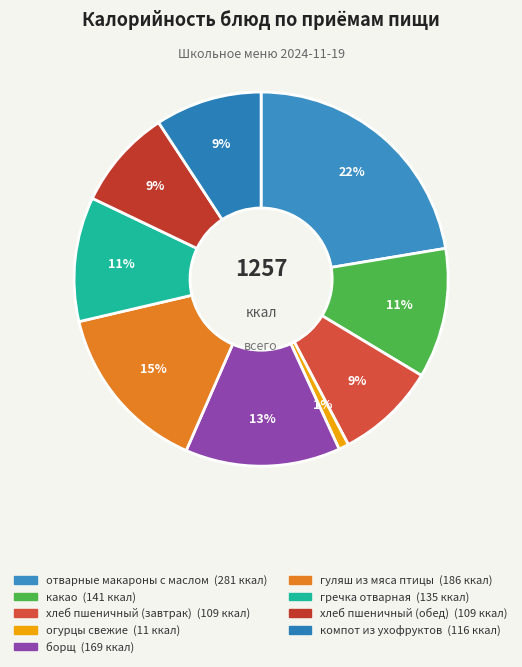

To the nearest percent, what is the difference between the борщ and гуляш из мяса птицы slice percentages?

1%